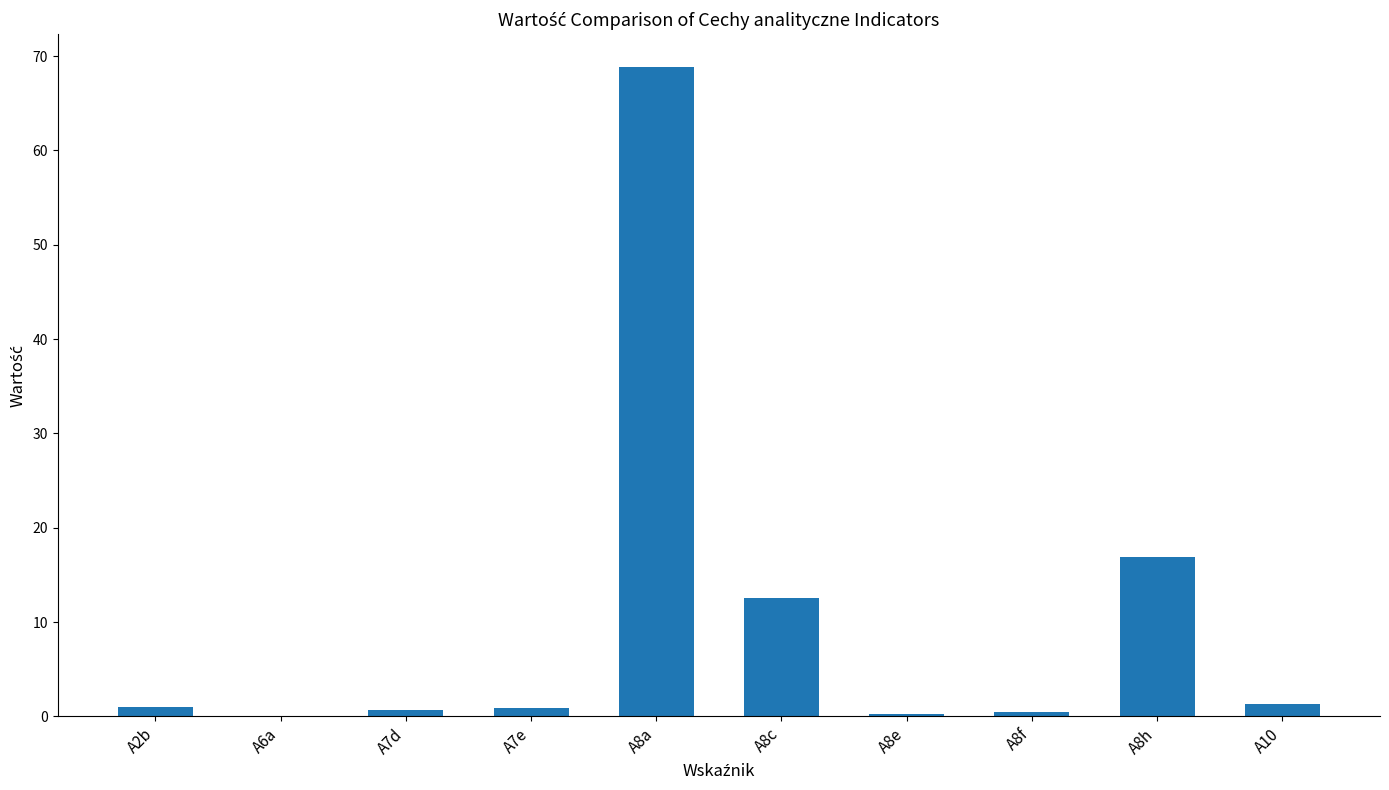

How many distinct data groups are displayed?

1